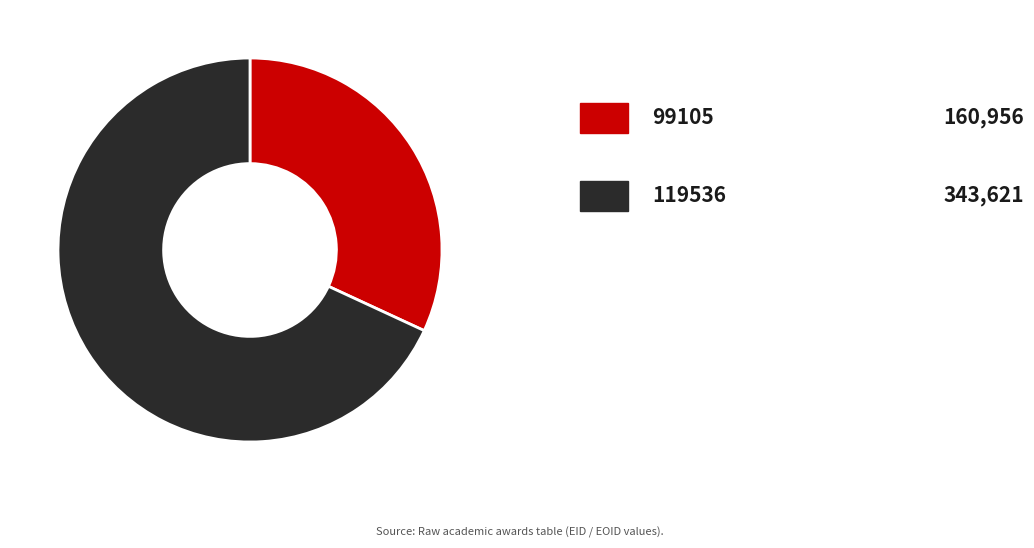

Is there a majority slice in this chart?

Yes